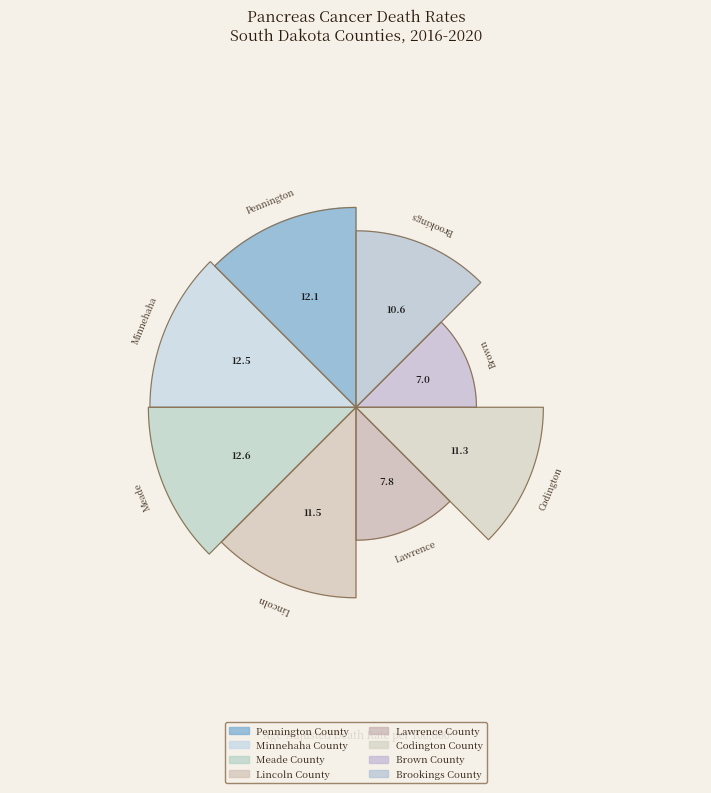

To the nearest percent, what portion does Codington County represent?

13%